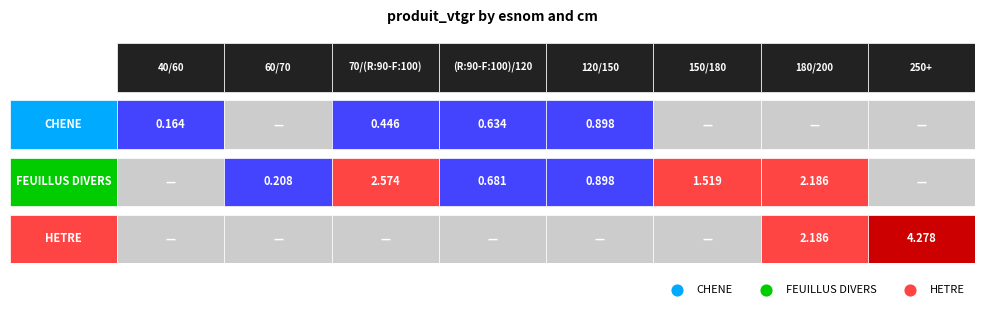

True or false: HETRE has a value of 0.0 at 2.

True